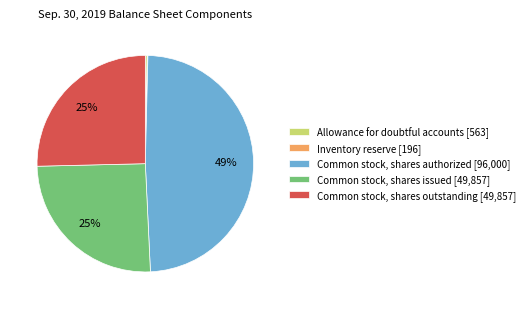

The Common stock, shares issued [49,857] slice represents 25% of the pie. True or false?

True